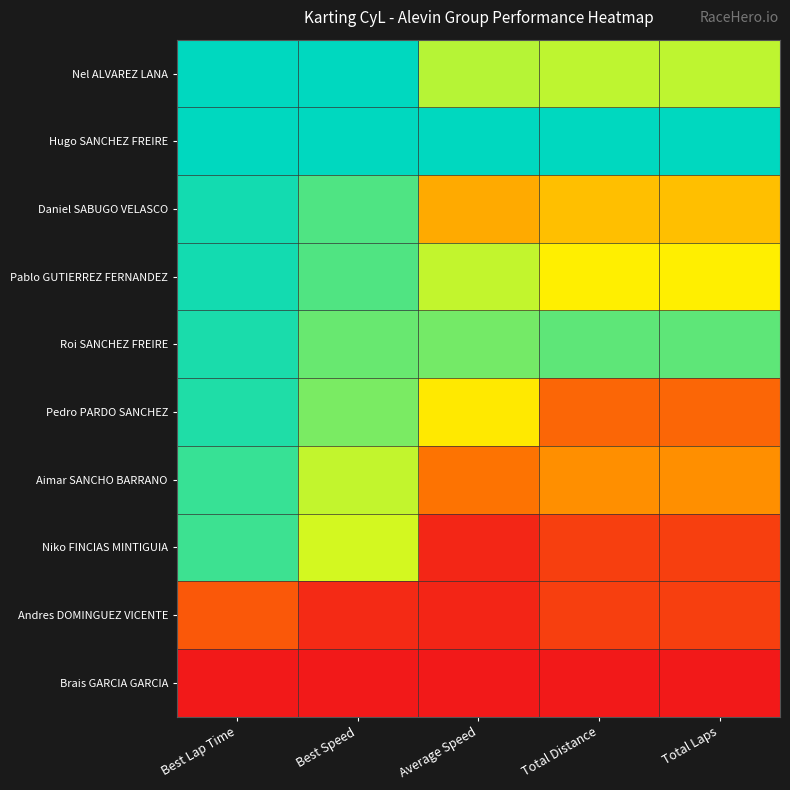

Reading left to right, extract all data points from this chart.

Nel ALVAREZ LANA: Best Lap Time=1.0	Best Speed=1.0	Average Speed=0.8	Total Distance=0.8	Total Laps=0.8
Hugo SANCHEZ FREIRE: Best Lap Time=1.0	Best Speed=1.0	Average Speed=1.0	Total Distance=1.0	Total Laps=1.0
Daniel SABUGO VELASCO: Best Lap Time=1.0	Best Speed=0.9	Average Speed=0.4	Total Distance=0.5	Total Laps=0.5
Pablo GUTIERREZ FERNANDEZ: Best Lap Time=1.0	Best Speed=0.9	Average Speed=0.7	Total Distance=0.6	Total Laps=0.6
Roi SANCHEZ FREIRE: Best Lap Time=1.0	Best Speed=0.9	Average Speed=0.8	Total Distance=0.9	Total Laps=0.9
Pedro PARDO SANCHEZ: Best Lap Time=1.0	Best Speed=0.8	Average Speed=0.6	Total Distance=0.3	Total Laps=0.2
Aimar SANCHO BARRANO: Best Lap Time=0.9	Best Speed=0.7	Average Speed=0.3	Total Distance=0.4	Total Laps=0.4
Niko FINCIAS MINTIGUIA: Best Lap Time=0.9	Best Speed=0.7	Average Speed=0.0	Total Distance=0.1	Total Laps=0.1
Andres DOMINGUEZ VICENTE: Best Lap Time=0.2	Best Speed=0.1	Average Speed=0.0	Total Distance=0.1	Total Laps=0.1
Brais GARCIA GARCIA: Best Lap Time=0.0	Best Speed=0.0	Average Speed=0.0	Total Distance=0.0	Total Laps=0.0